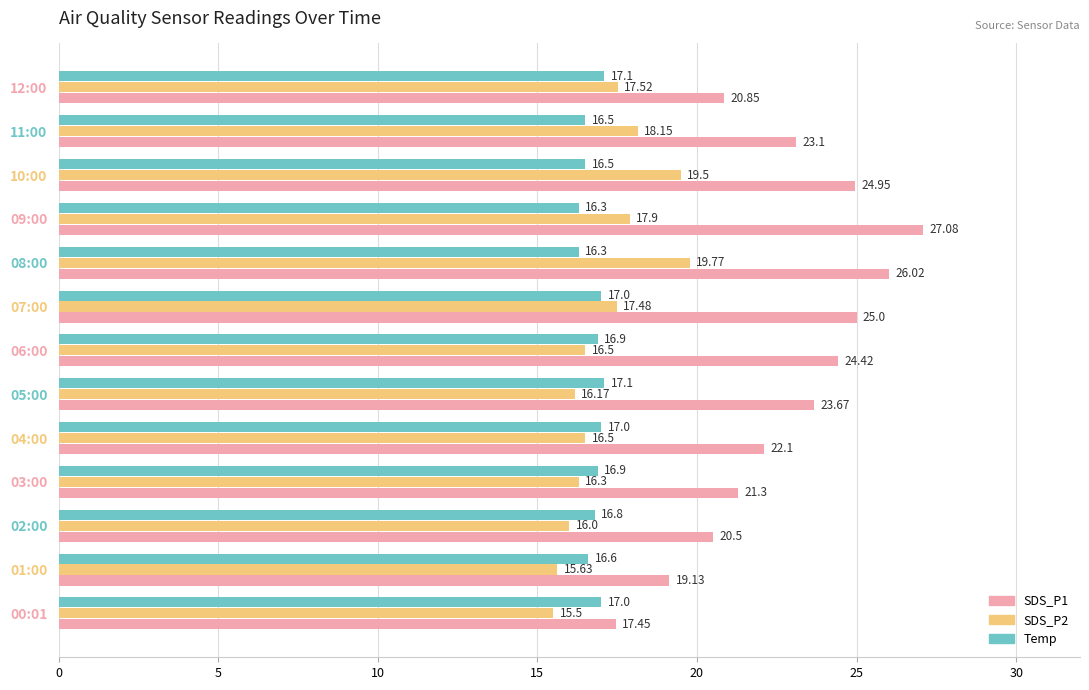

Which series has the widest spread of values?

SDS_P1